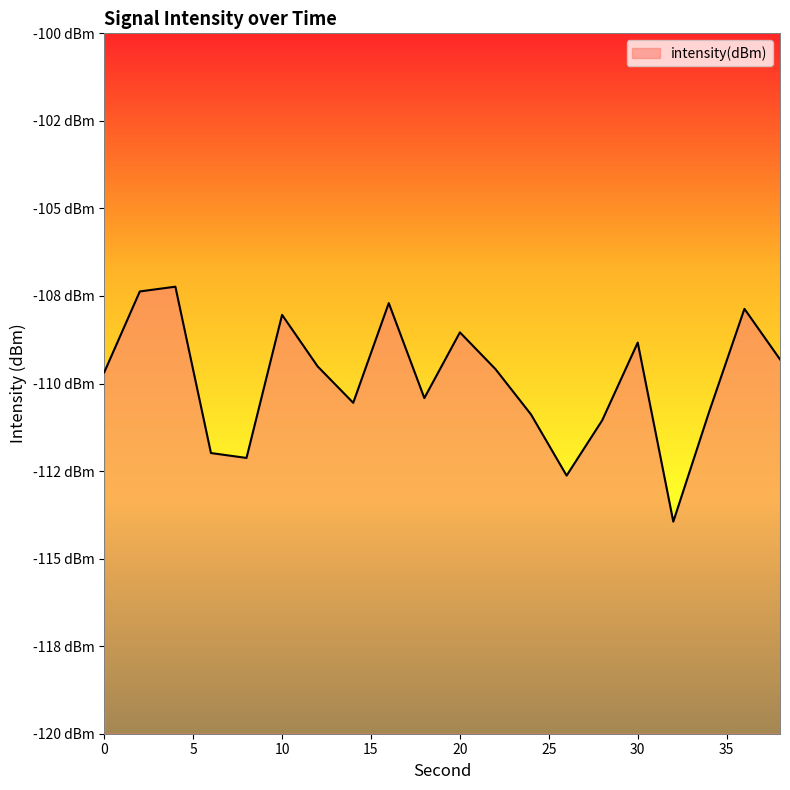

What is the sum of all values?

-2198.1